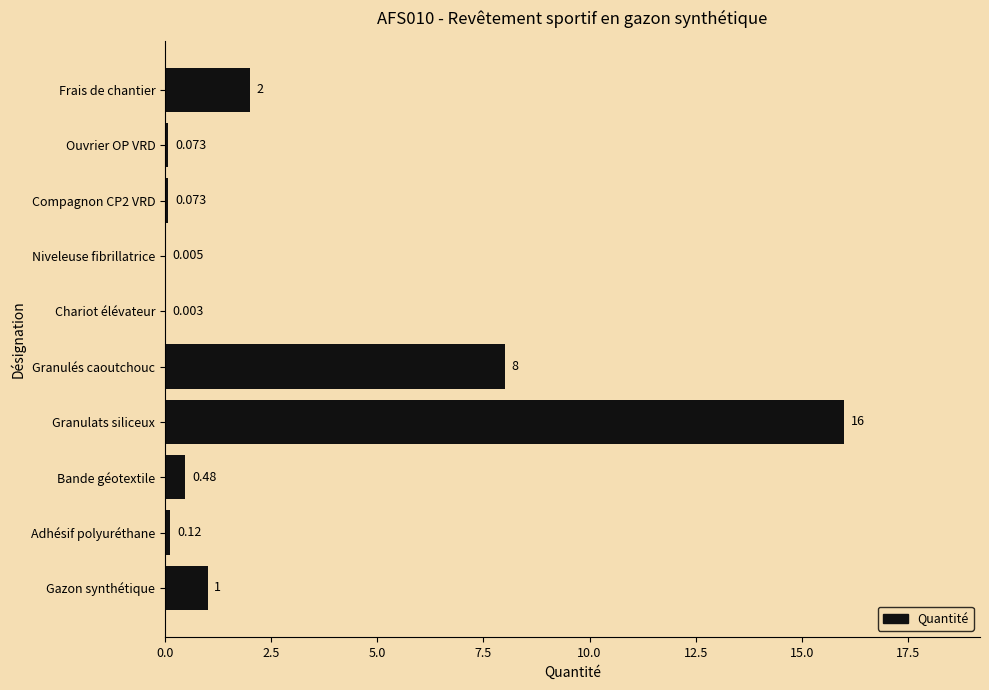

Between Chariot élévateur and Granulés caoutchouc, which is larger?

Granulés caoutchouc